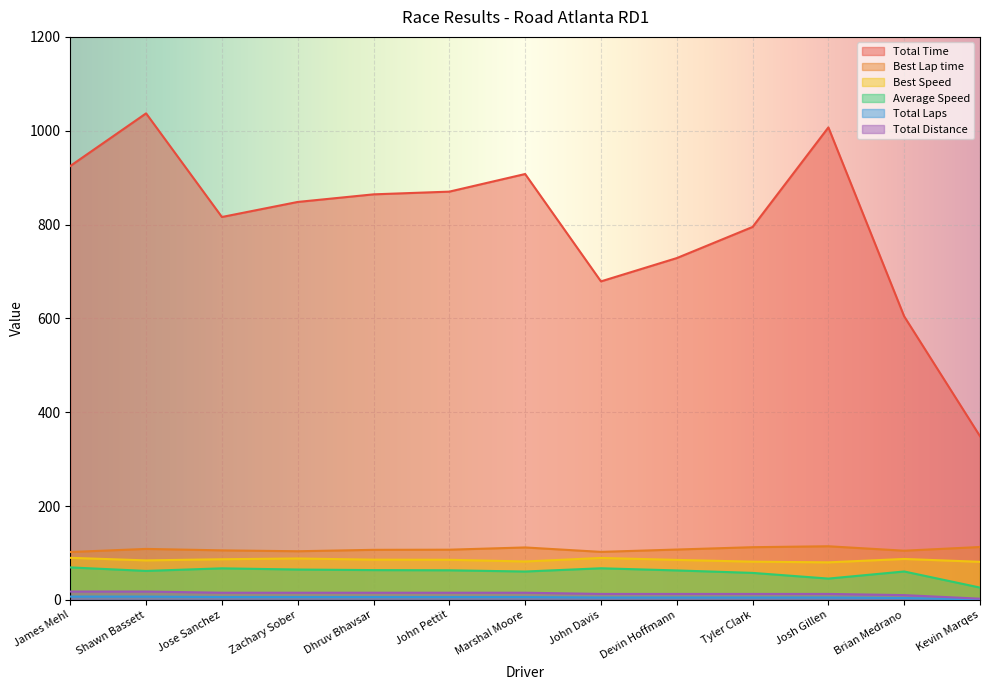

At which label does Average Speed reach its minimum?

Kevin Marqes